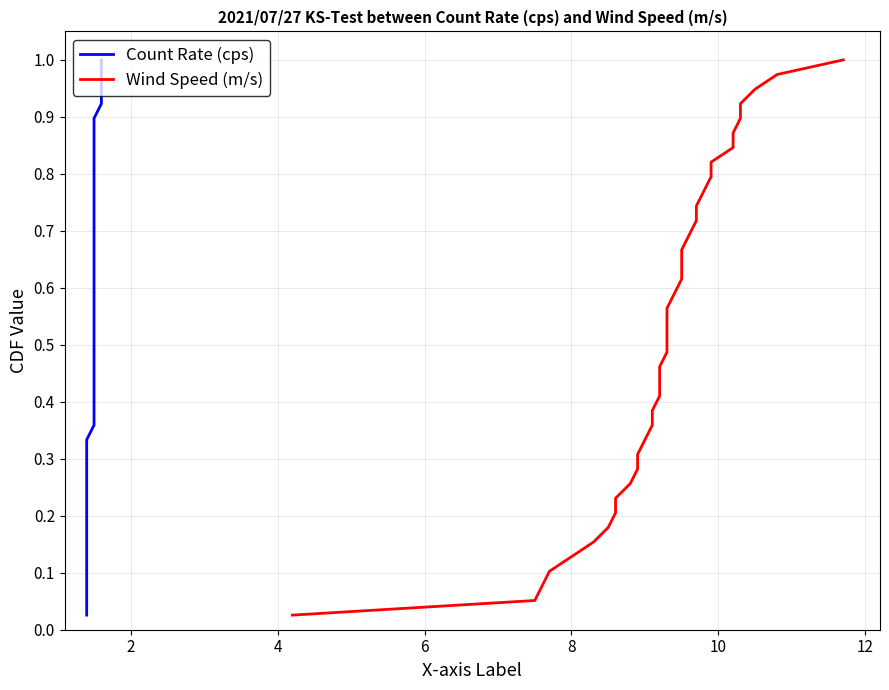

How many lines are shown in the chart?

2